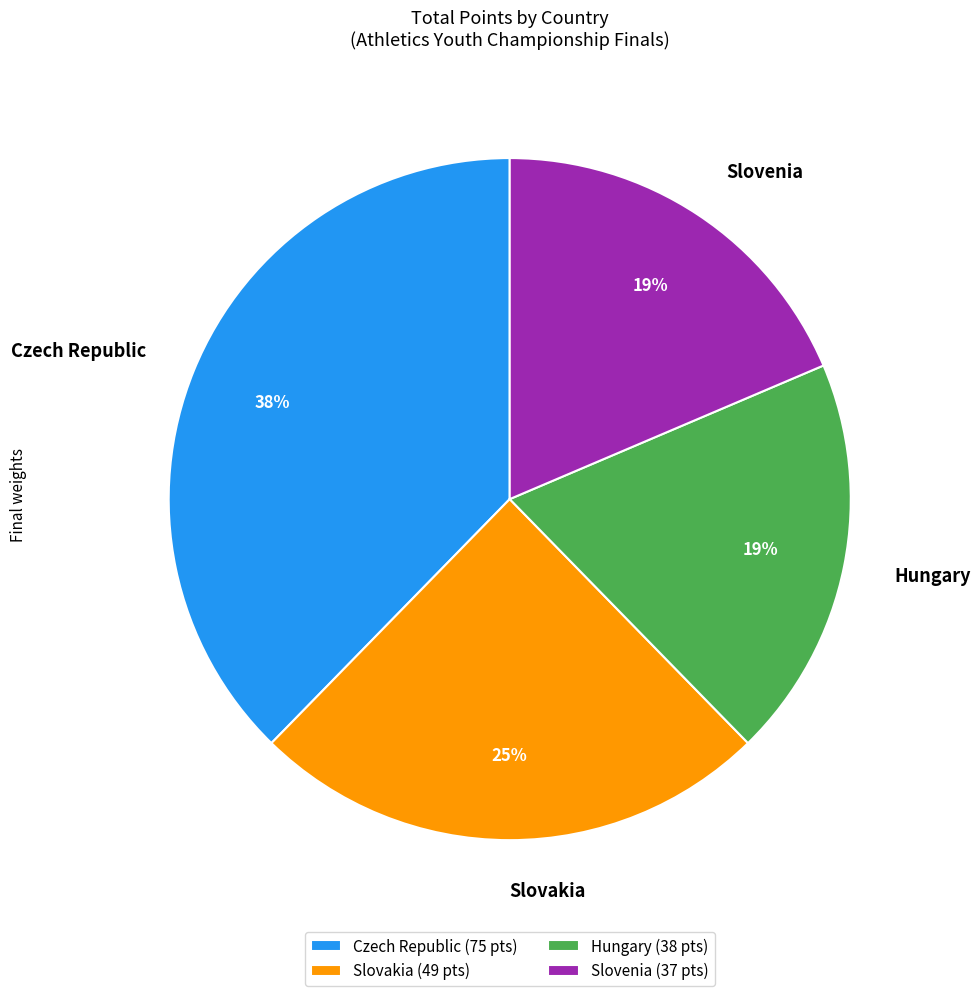

To the nearest percent, what is the average slice percentage?

25%